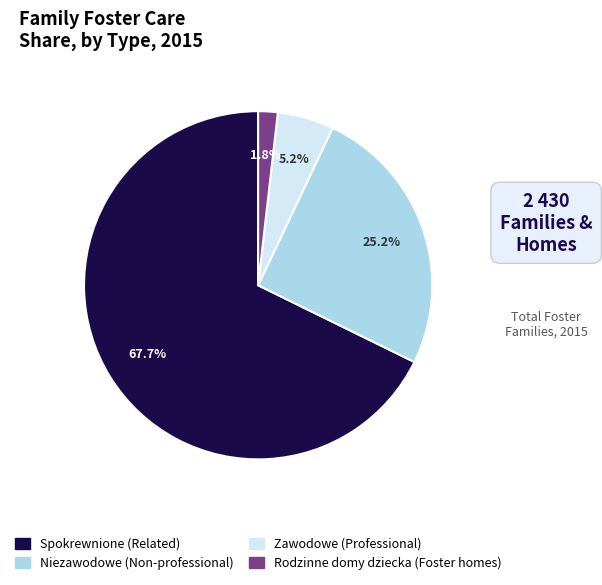

Count the number of slices in the pie.

4